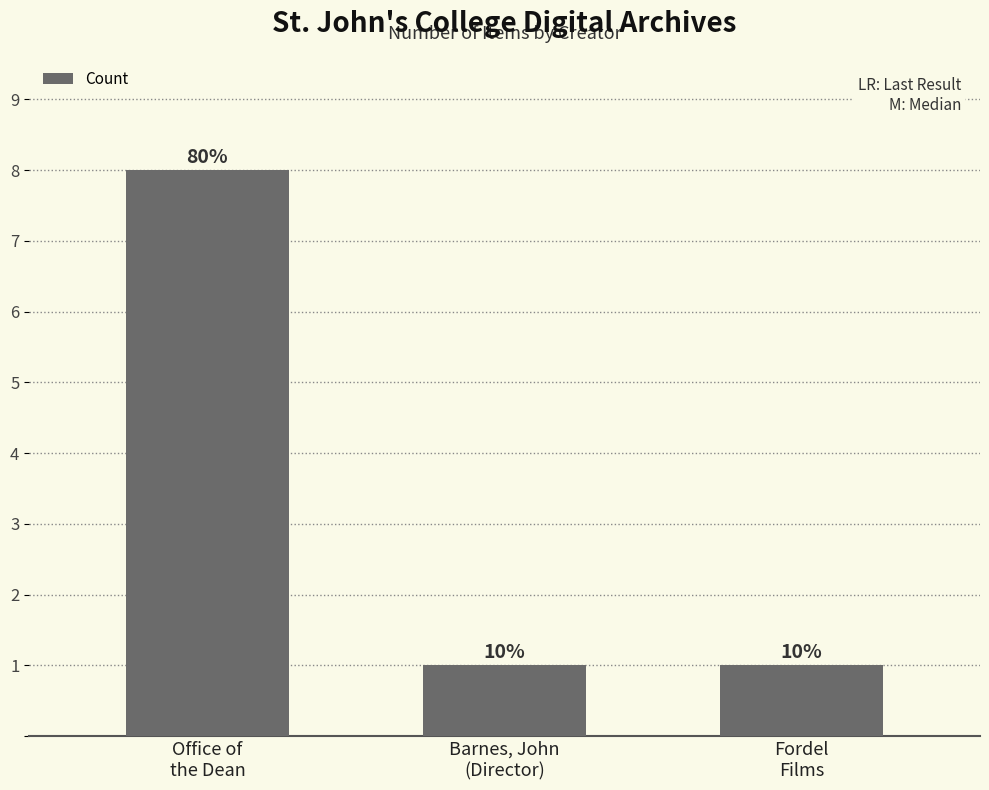

Between Barnes, John
(Director) and Fordel
Films, which is larger?

Barnes, John
(Director)